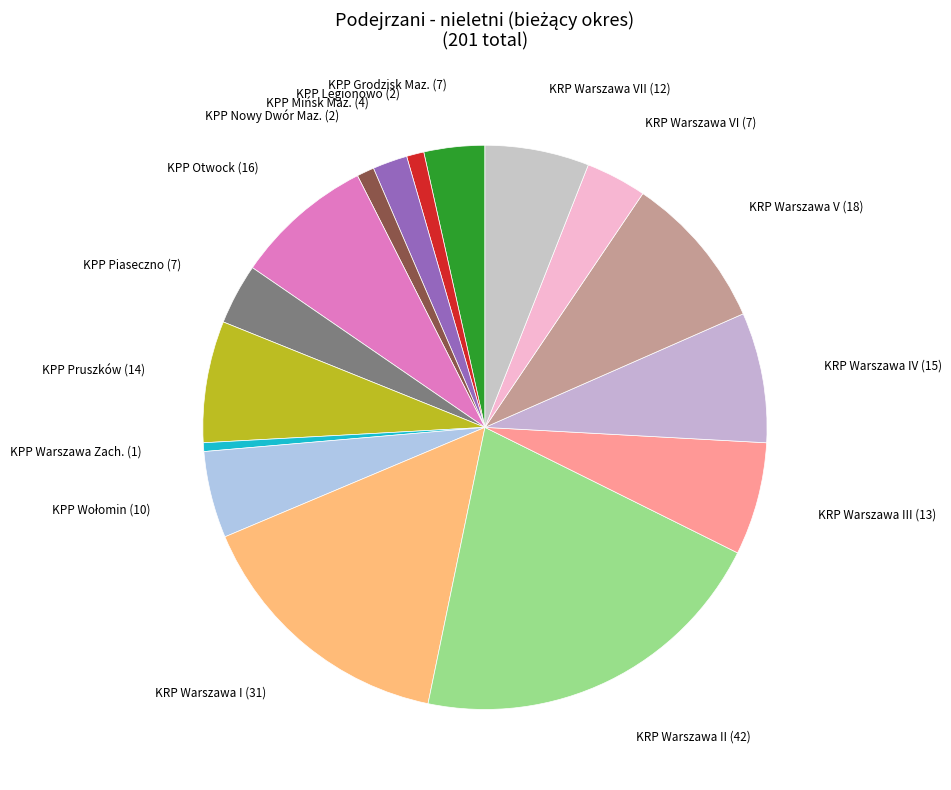

How many segments does this pie chart have?

16